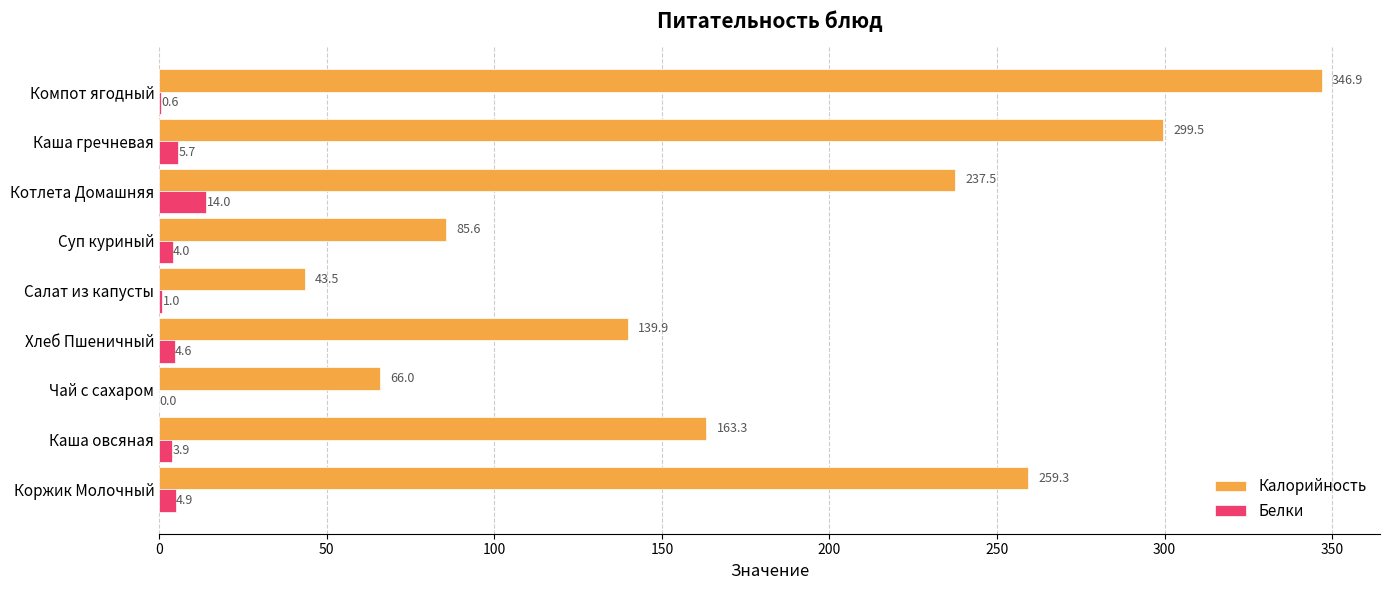

Which series changed the most between Каша овсяная and Котлета Домашняя?

Калорийность